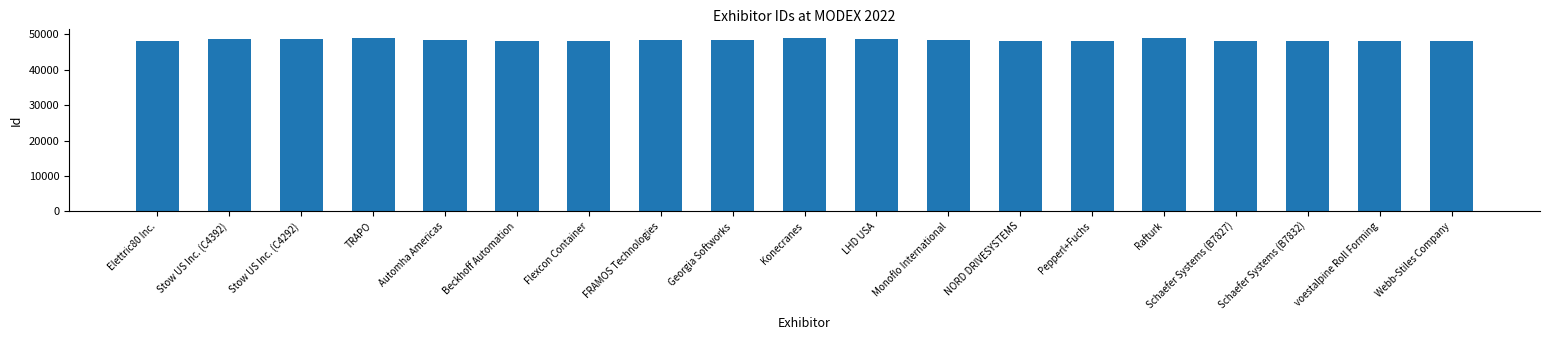

What is the sum of all values?

920421